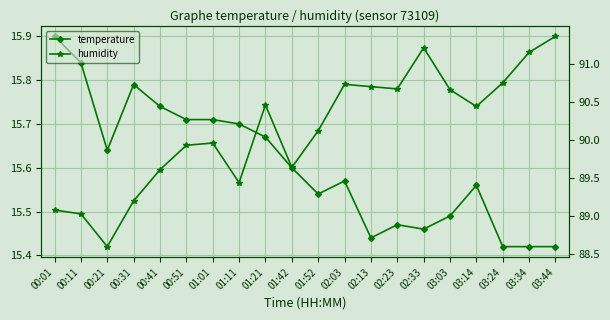

True or false: humidity and temperature intersect in this chart.

False